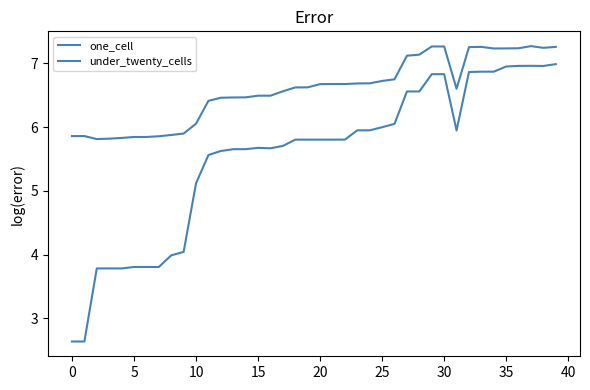

How many lines are shown in the chart?

2